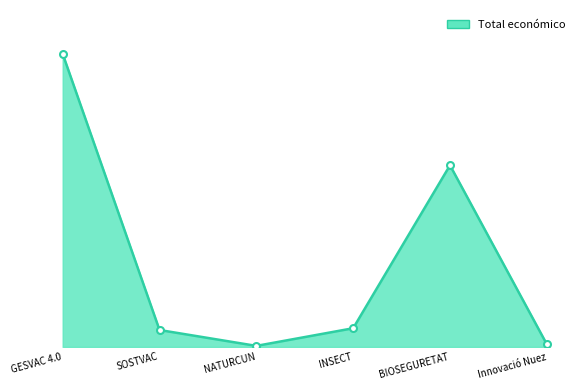

Does the chart display data point markers on the line(s)?

No